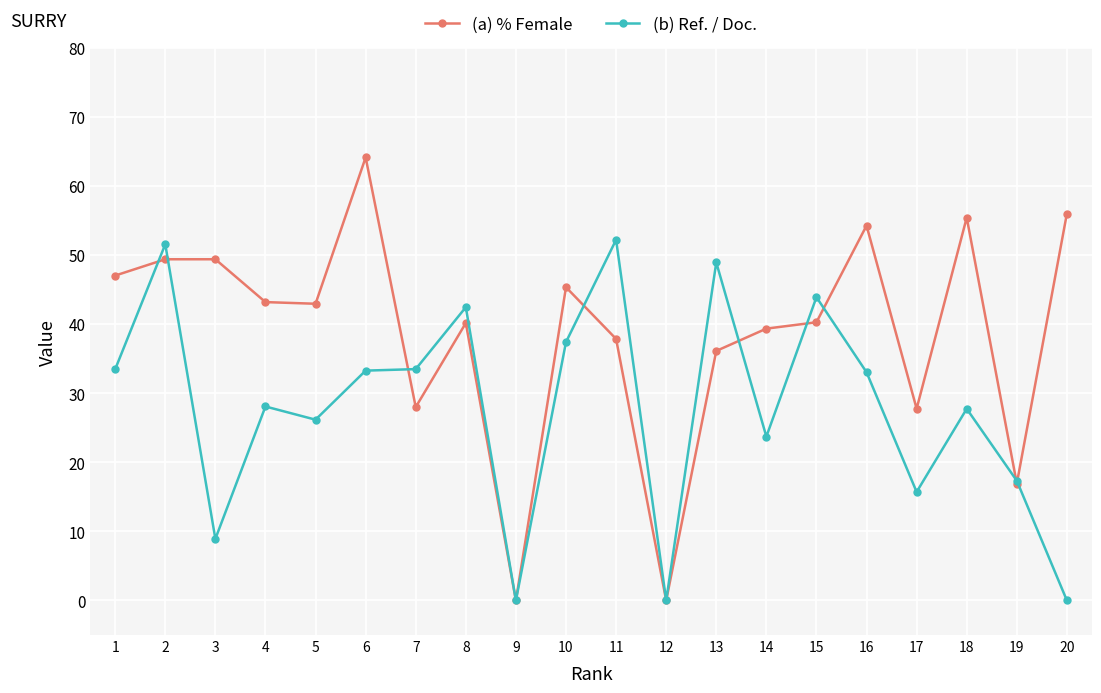

Which series has the largest total across all categories?

(a) % Female